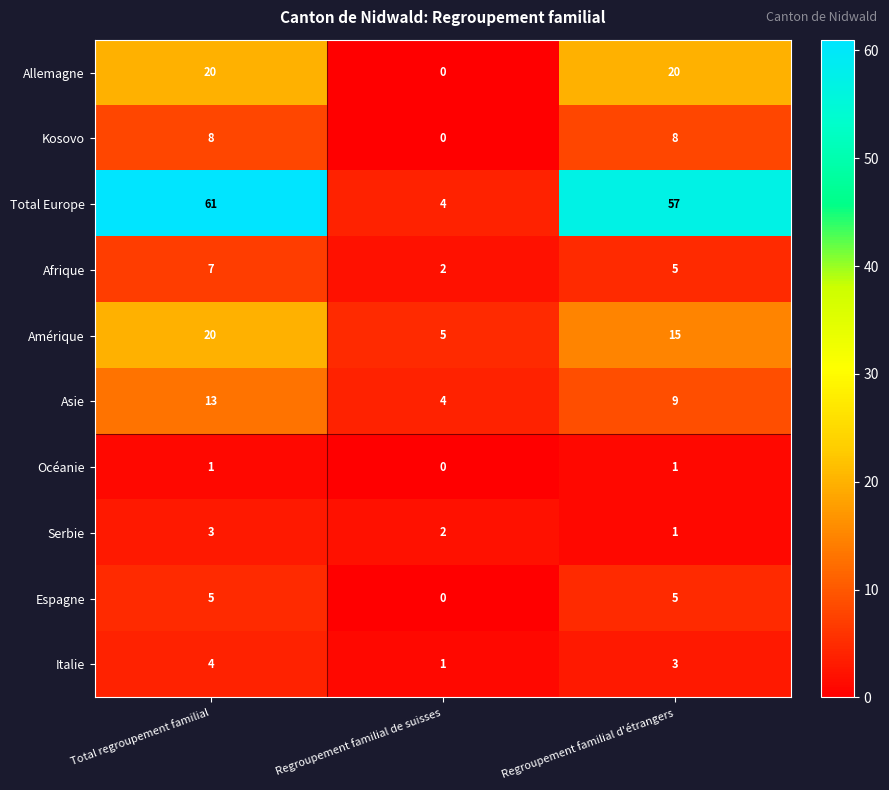

Which series has the largest range (max minus min)?

Total Europe